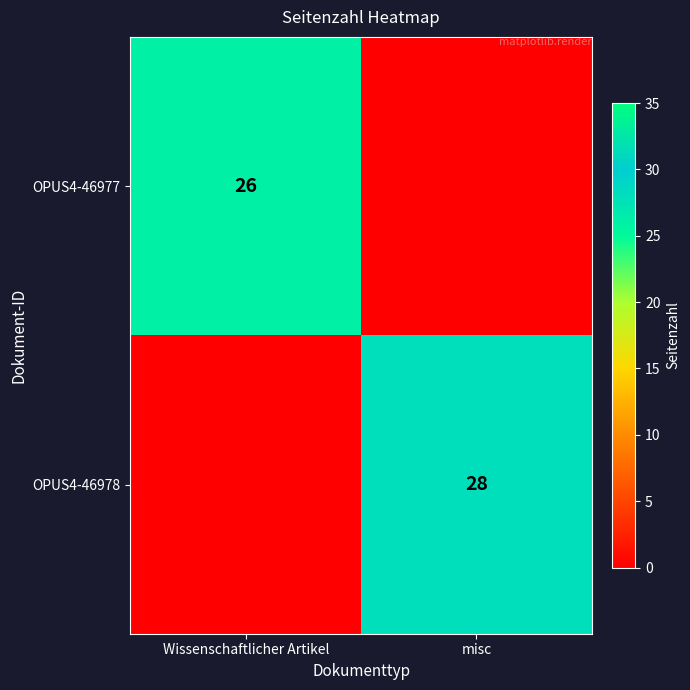

The value of OPUS4-46977 at Wissenschaftlicher Artikel is 26. True or false?

True